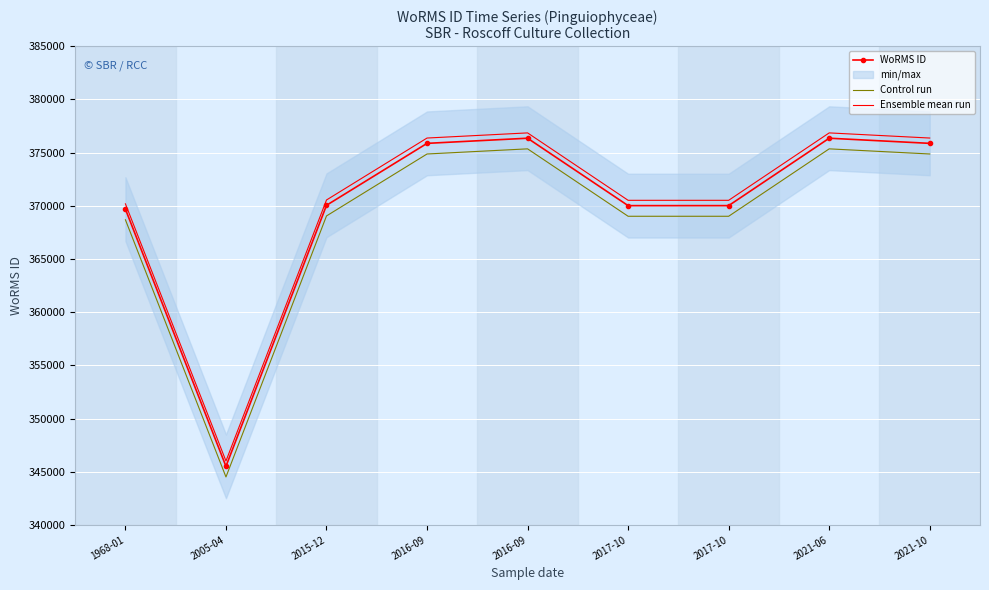

What is the spread (max minus min) of values at 2021-06?

1500